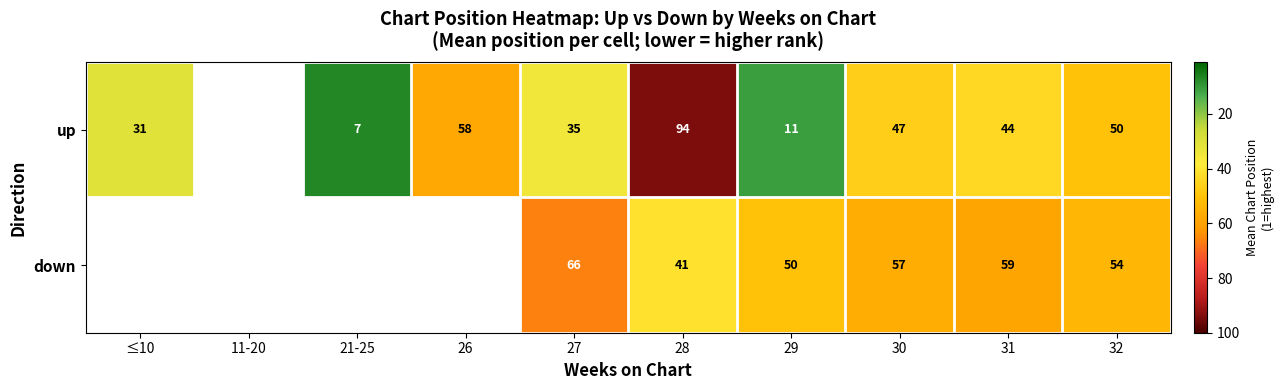

What is the difference between the up values at 27 and 21-25?

28